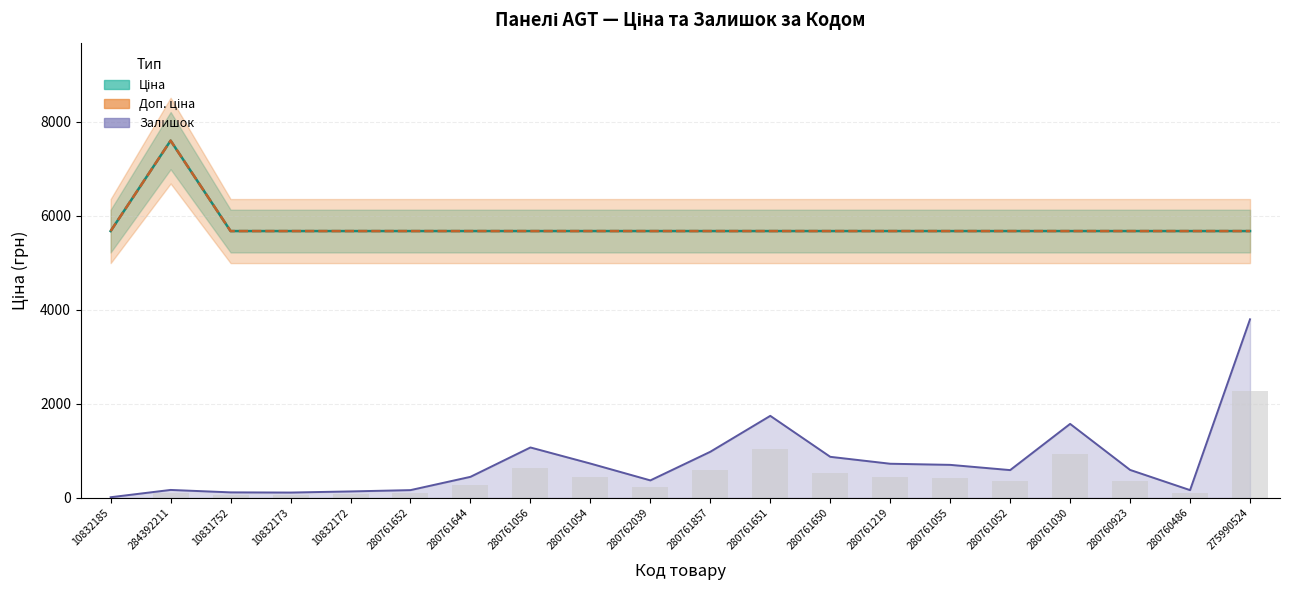

Does the chart contain stacked bars?

No